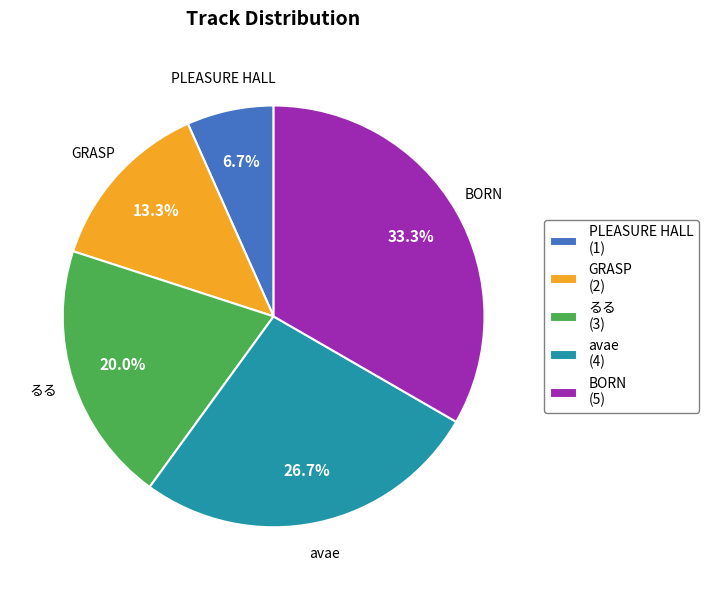

To the nearest percent, what portion does GRASP represent?

13%